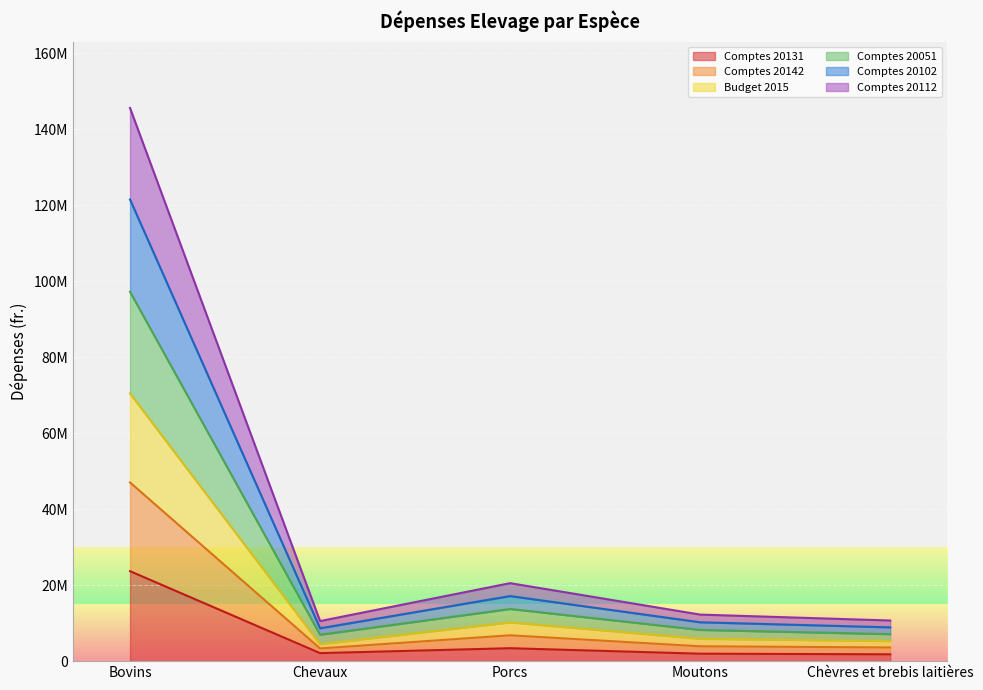

What position from the left is Bovins?

1